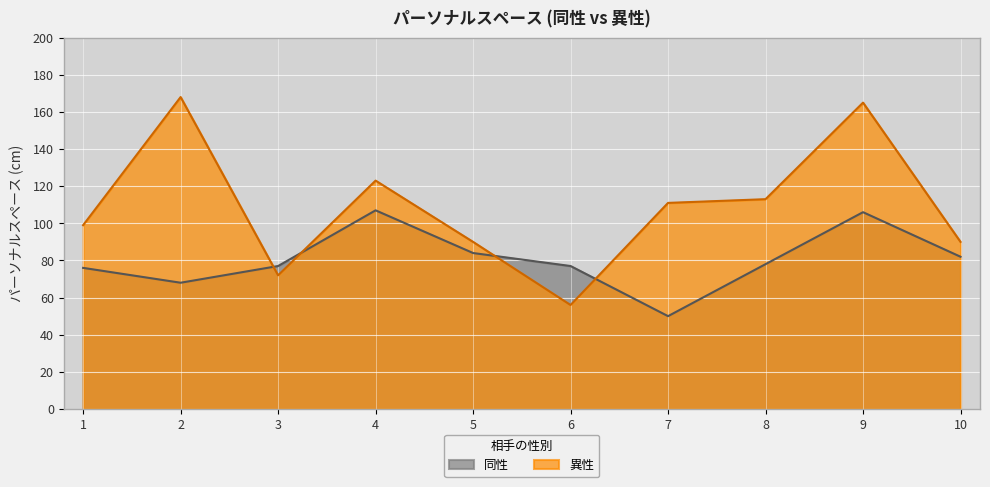

Which has a higher value, 5 or 2?

5